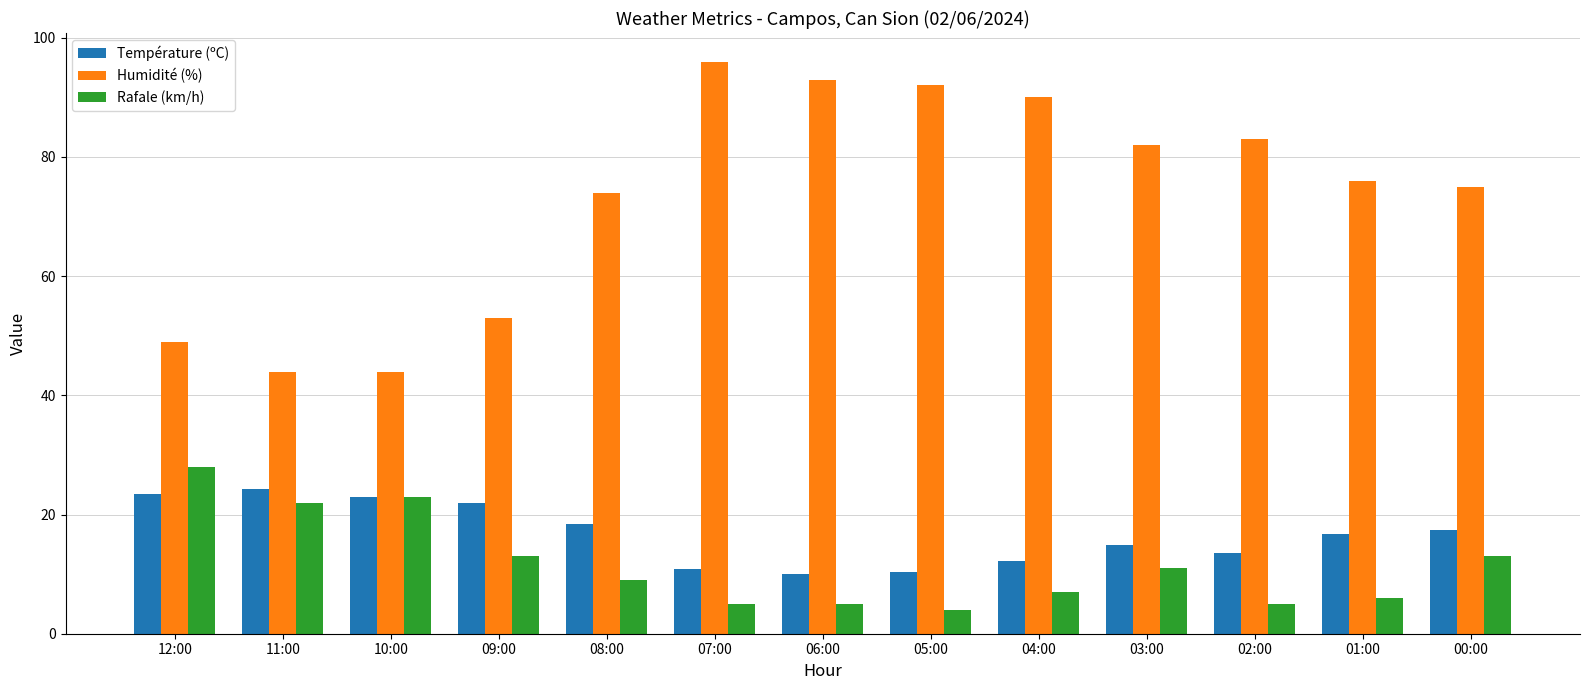

The value of Humidité (%) at 02:00 is 83.0. True or false?

True